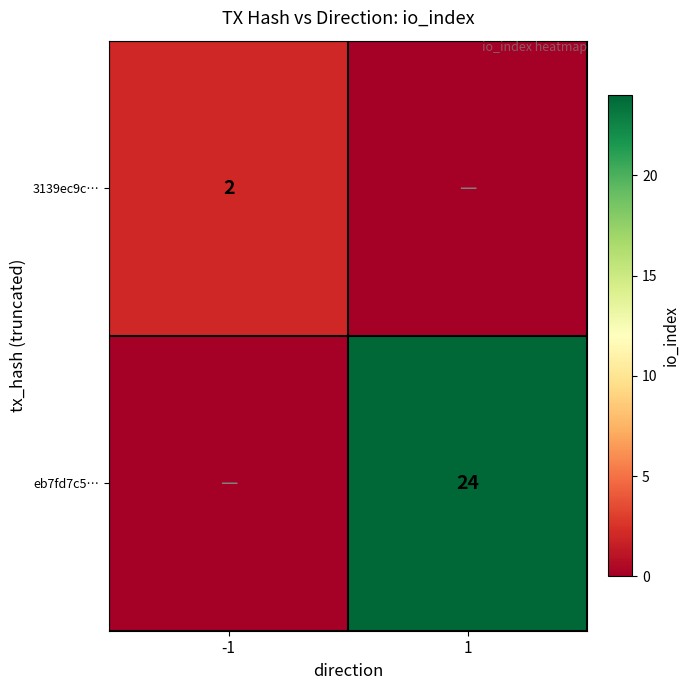

Is the value of 3139ec9c… at -1 greater than the value of eb7fd7c5… at 1?

No